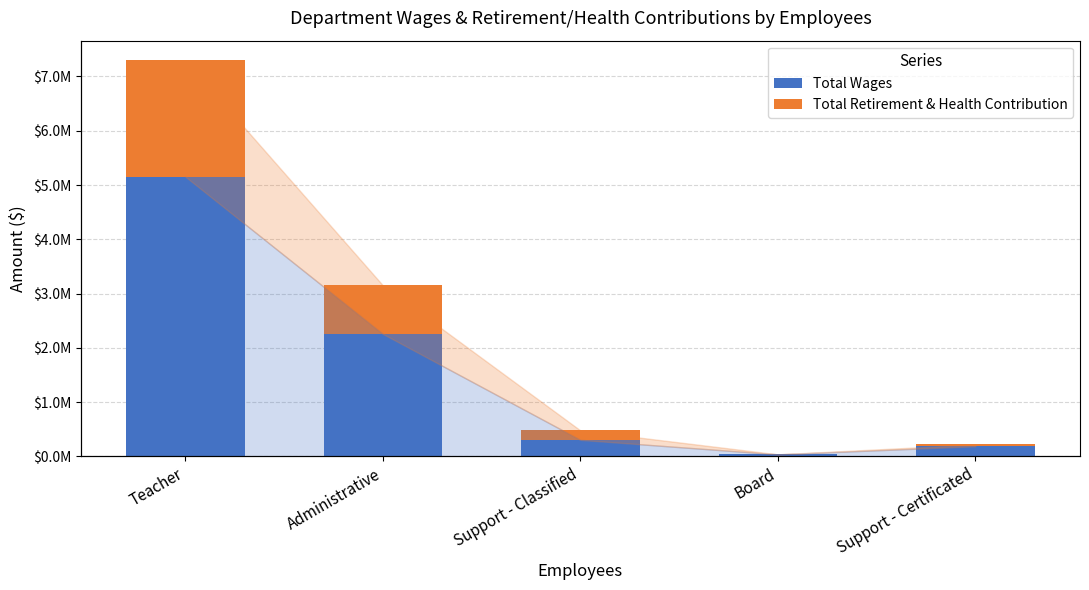

Between Support - Classified and Board, which is larger?

Support - Classified